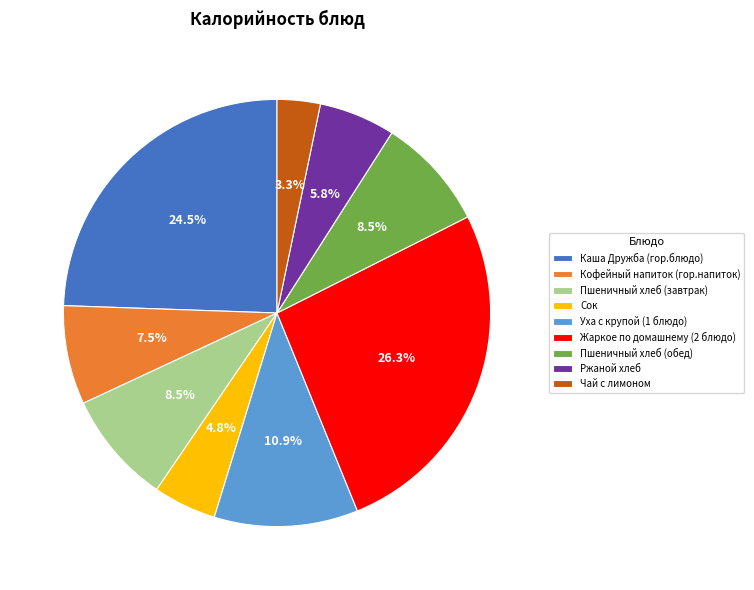

To the nearest percent, what portion does Уха с крупой (1 блюдо) represent?

11%